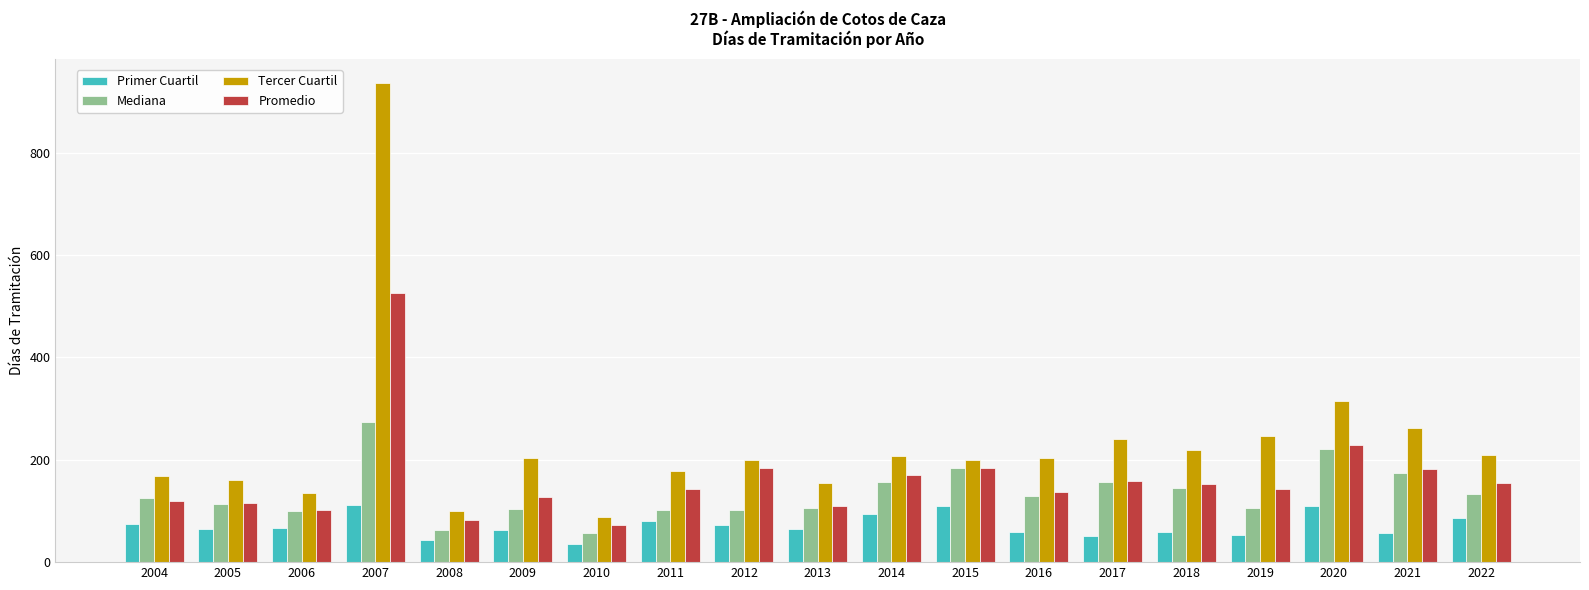

Rank the series by their maximum value, from lowest to highest.

Primer Cuartil, Mediana, Promedio, Tercer Cuartil